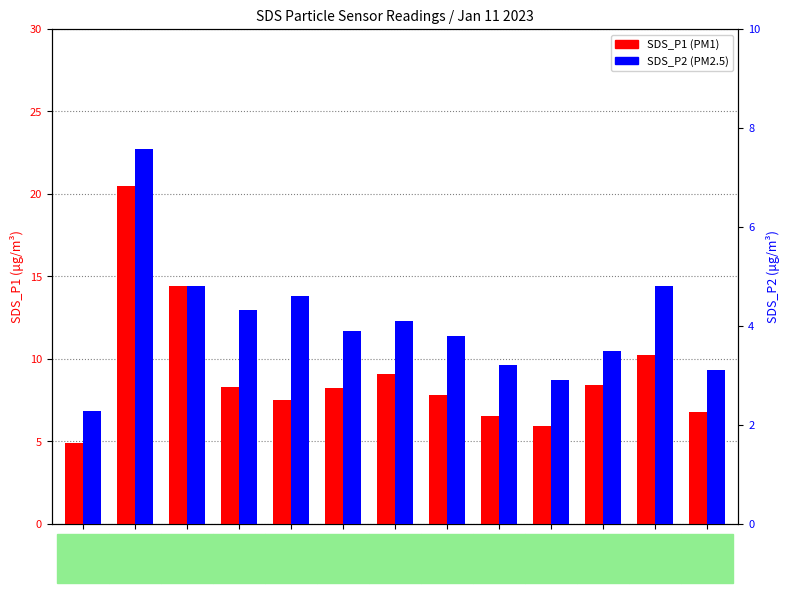

What is the label of the 3rd bar from the left?

02:00